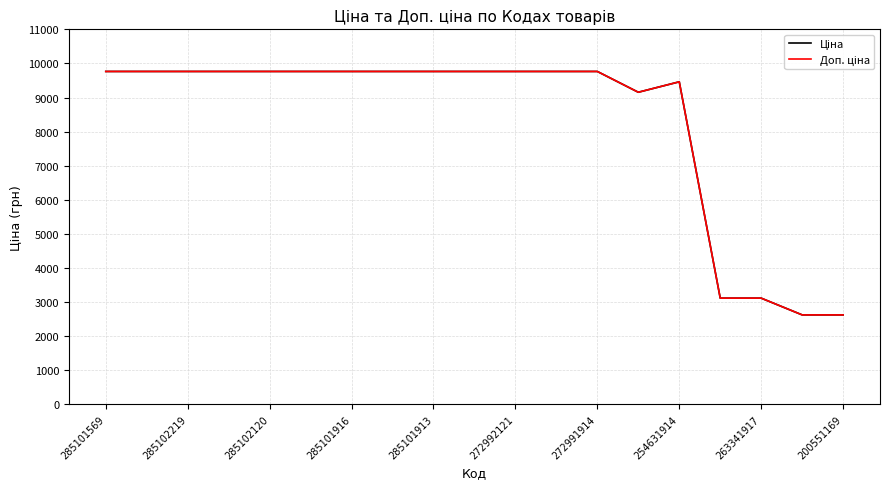

What is the maximum value shown in the chart?

9764.4